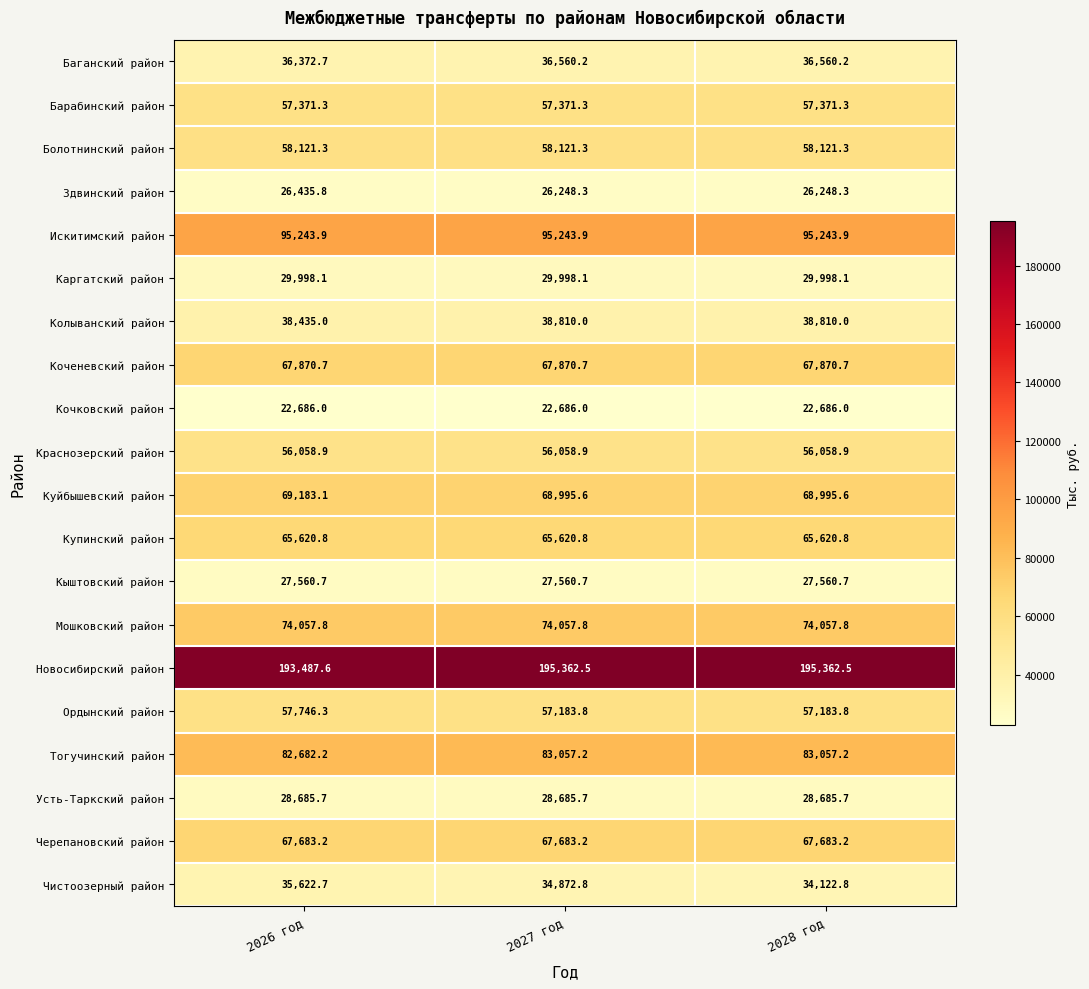

What is the total value across all series at 2027 год?

1192048.8